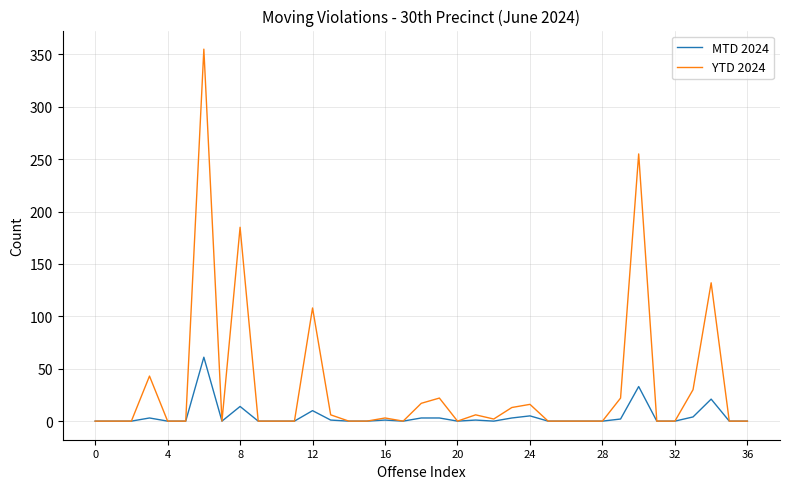

What is the greatest value displayed?

355